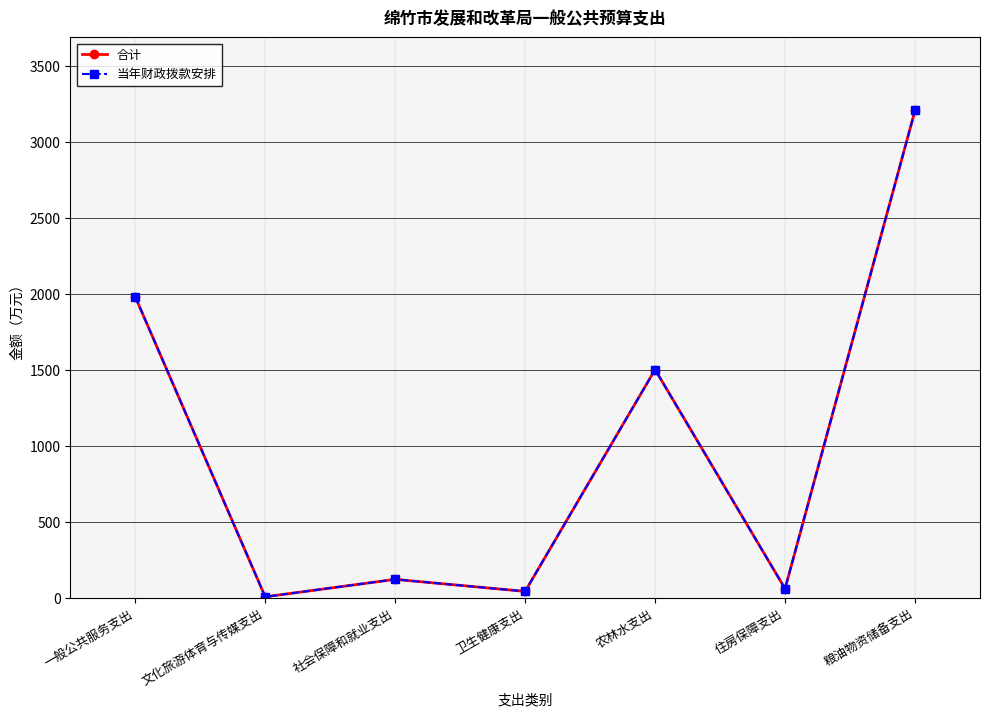

Does the chart have visible grid lines?

Yes